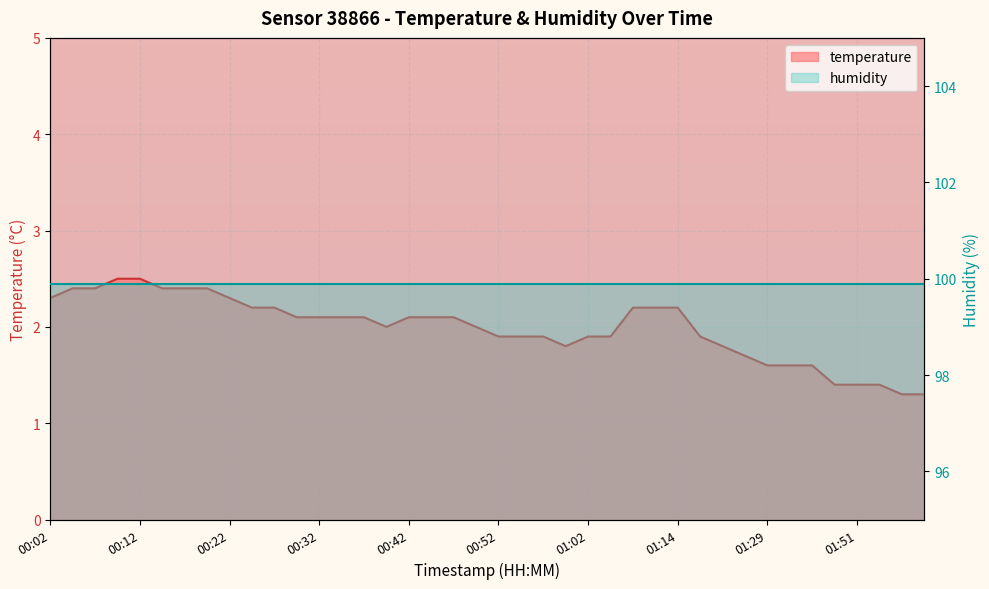

How many interior local valleys (lower than both neighbors) does the data have?

2